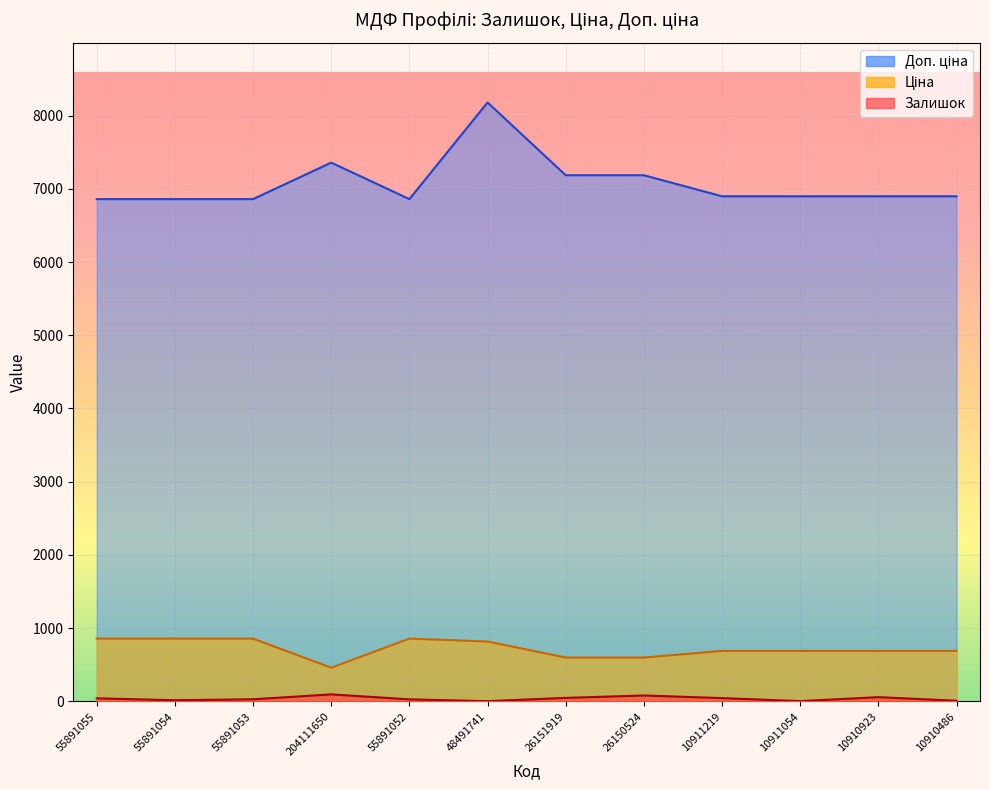

Reading left to right, what are all the values shown in this chart?

Залишок: 42.0	16.0	29.0	96.0	28.0	3.0	48.0	81.0	45.0	4.0	58.0	9.0
Ціна: 857.4	857.4	857.4	459.9	857.4	817.9	598.8	598.8	689.8	689.8	689.8	689.8
Доп. ціна: 6859.5	6859.5	6859.5	7357.8	6859.5	8179.2	7185.2	7185.2	6897.8	6897.8	6897.8	6897.8